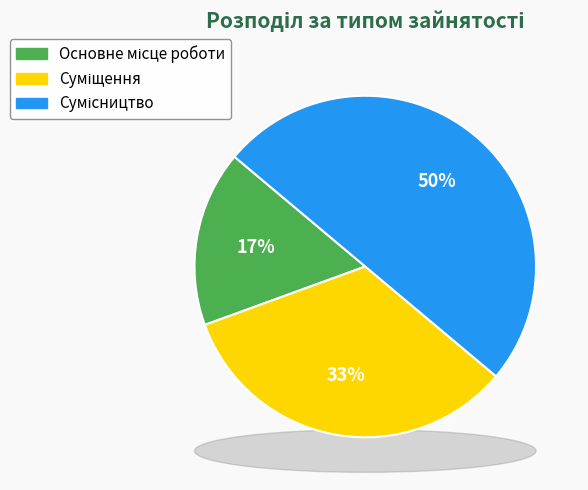

What is the ratio of the value at Суміщення to the value at Сумісництво?

0.7